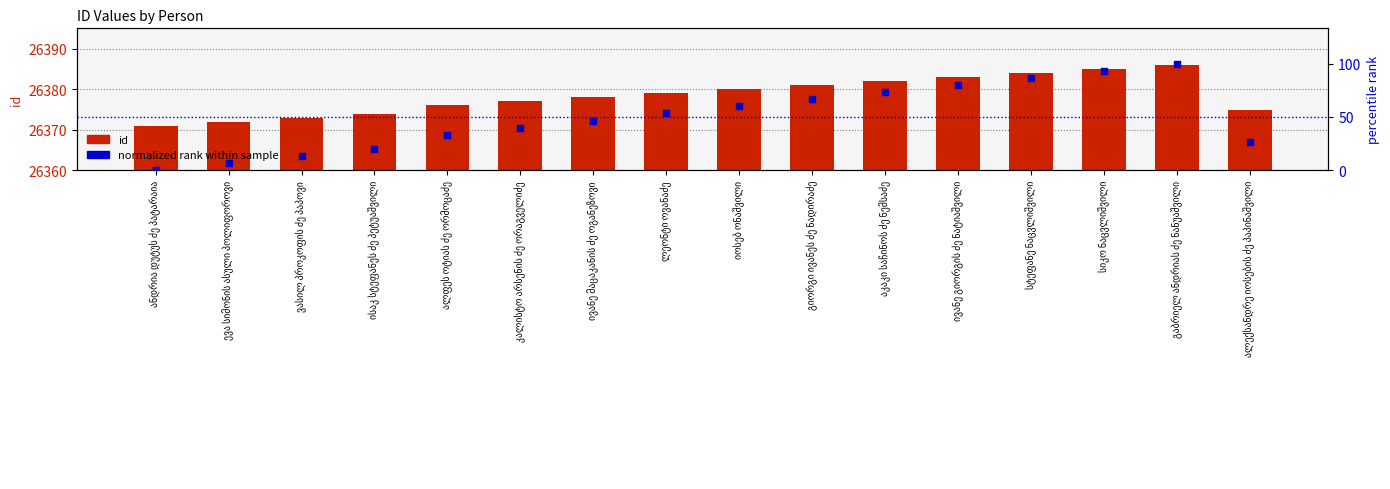

Which series reaches the maximum Y coordinate?

id